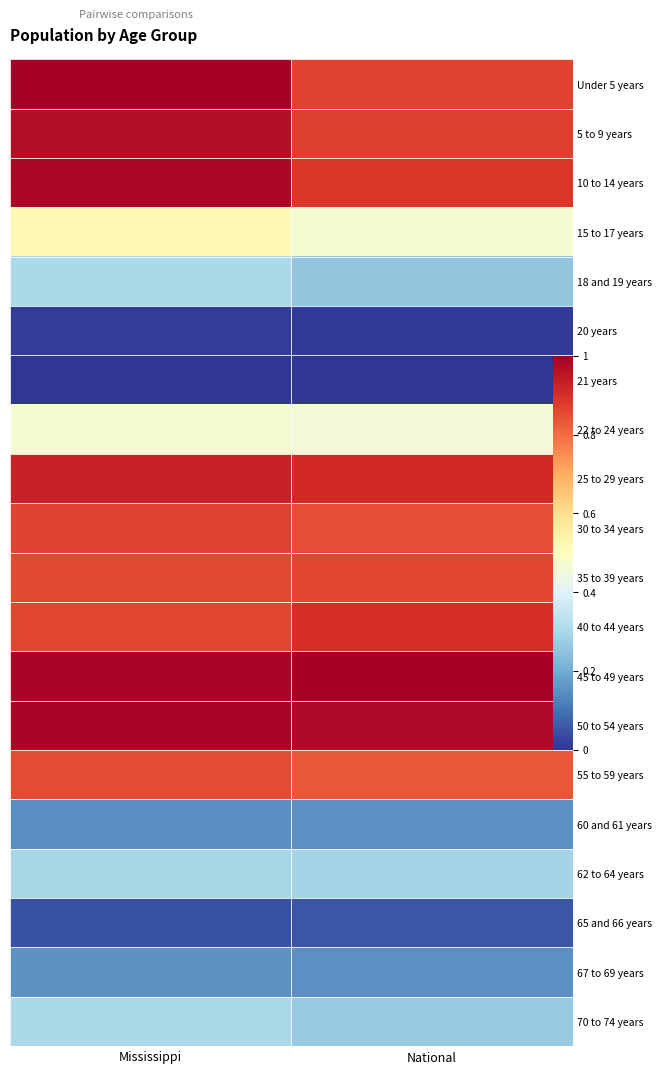

At which category is the sum across all series the highest?

Mississippi